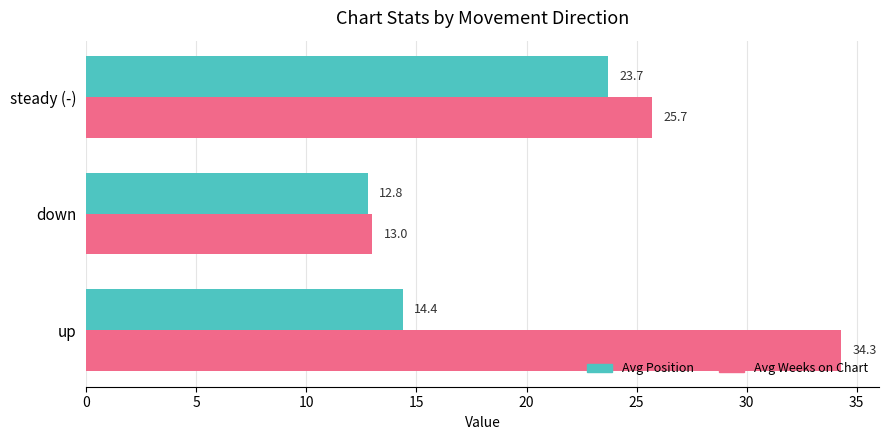

The value of Avg Weeks on Chart at steady (-) is 16.1. True or false?

False